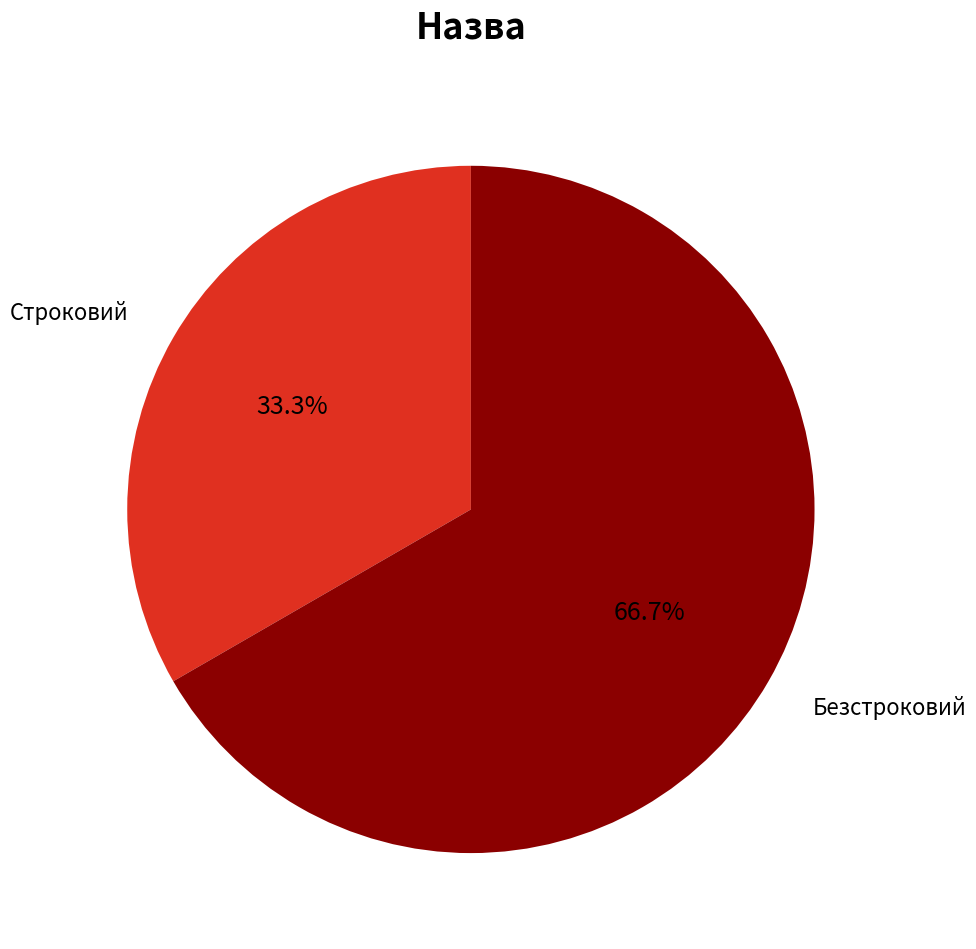

How many segments does this pie chart have?

2